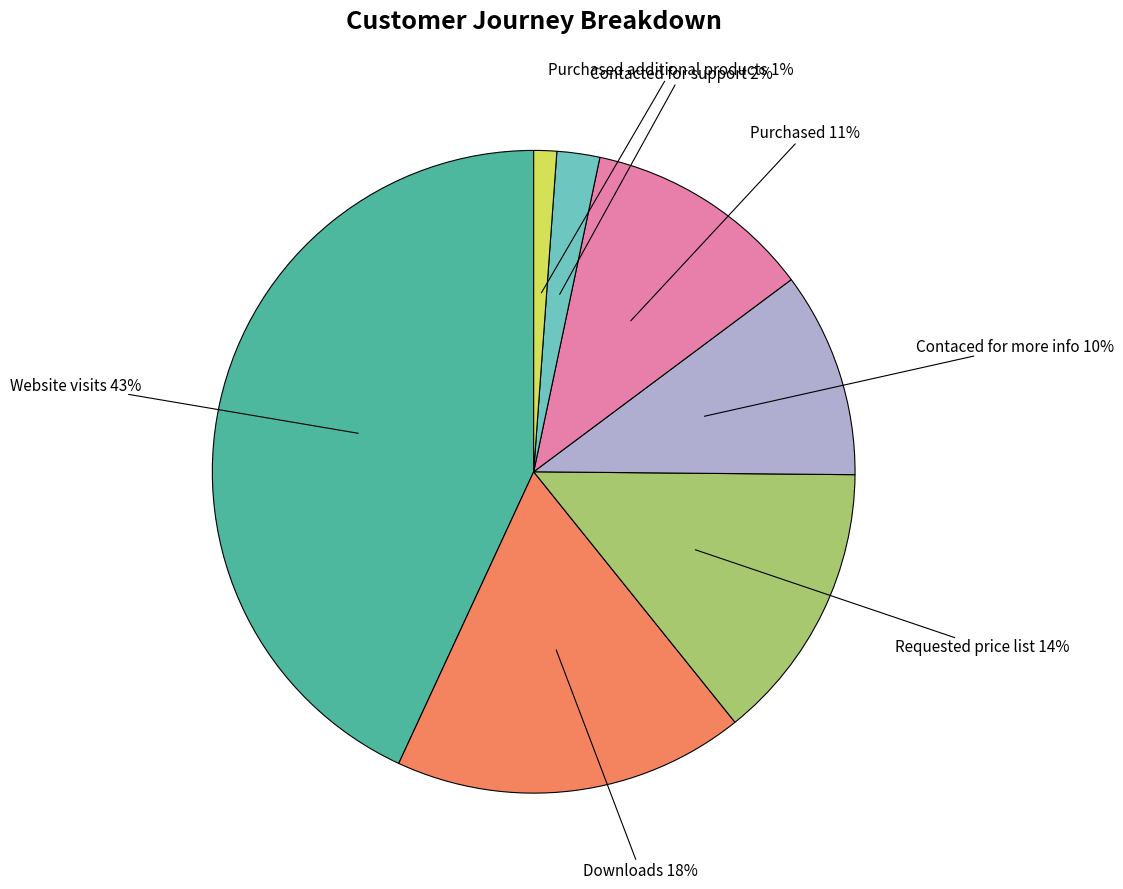

Is there any slice that represents more than half of the pie?

No